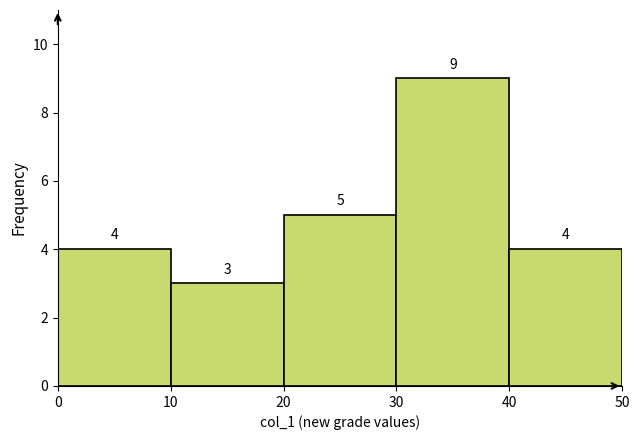

How tall is the bar that spans 0 to 10 on the x-axis?

4